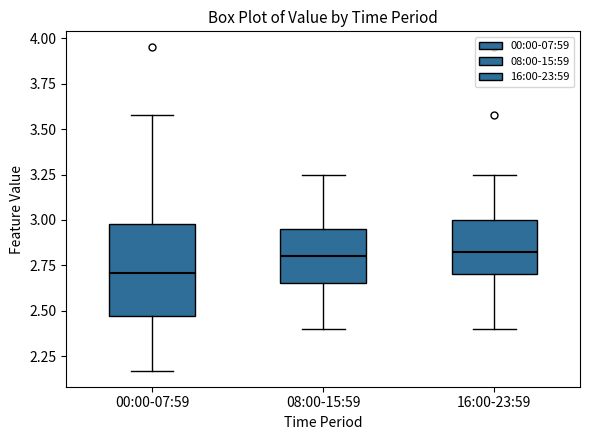

Reading left to right, read every box against the y-axis: the position of its median line, the range the box covers, and the ends of its whiskers. The values are not printed on the chart, so give them approximately, as read against the axis.

00:00-07:59: median 2.70, box 2.45 to 3.00, whiskers 2.15 to 3.60
08:00-15:59: median 2.80, box 2.65 to 2.95, whiskers 2.40 to 3.25
16:00-23:59: median 2.85, box 2.70 to 3.00, whiskers 2.40 to 3.25